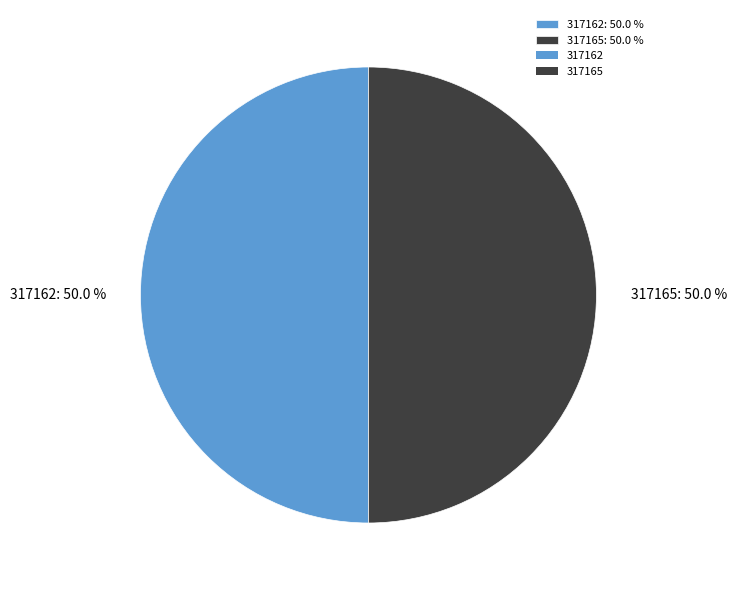

Is the sum of 317162: 50.0 % and 317165: 50.0 % greater than half?

Yes